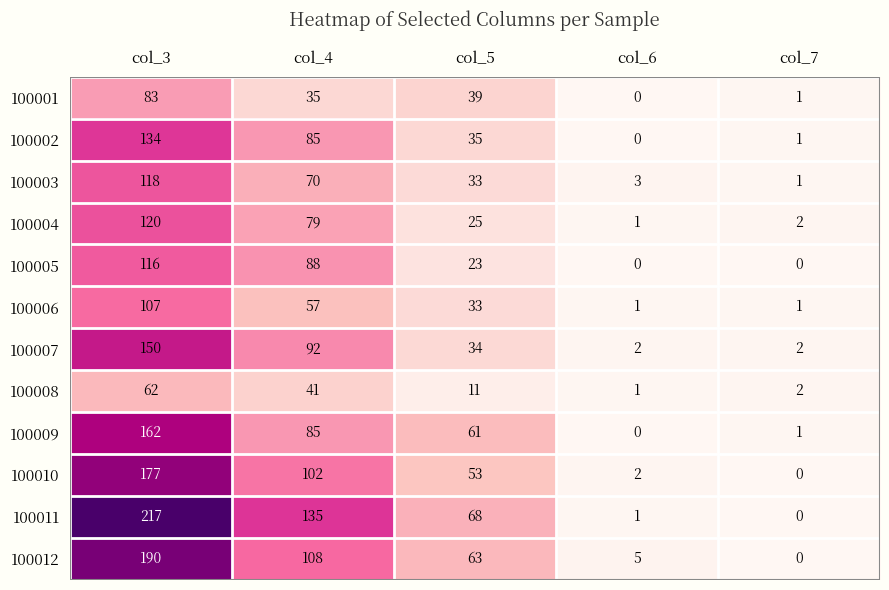

What is the difference between the 100007 values at col_3 and col_6?

148